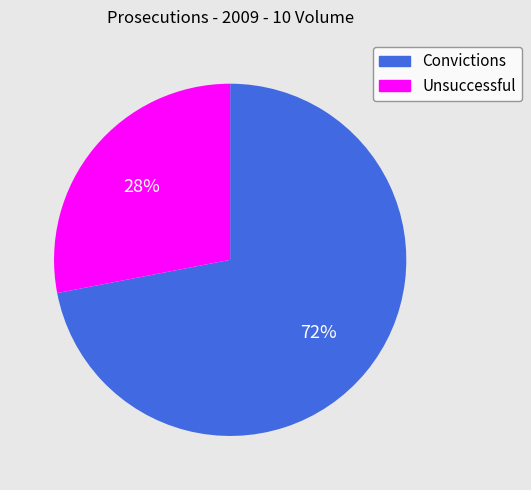

Which has a higher value, Convictions or Unsuccessful?

Convictions